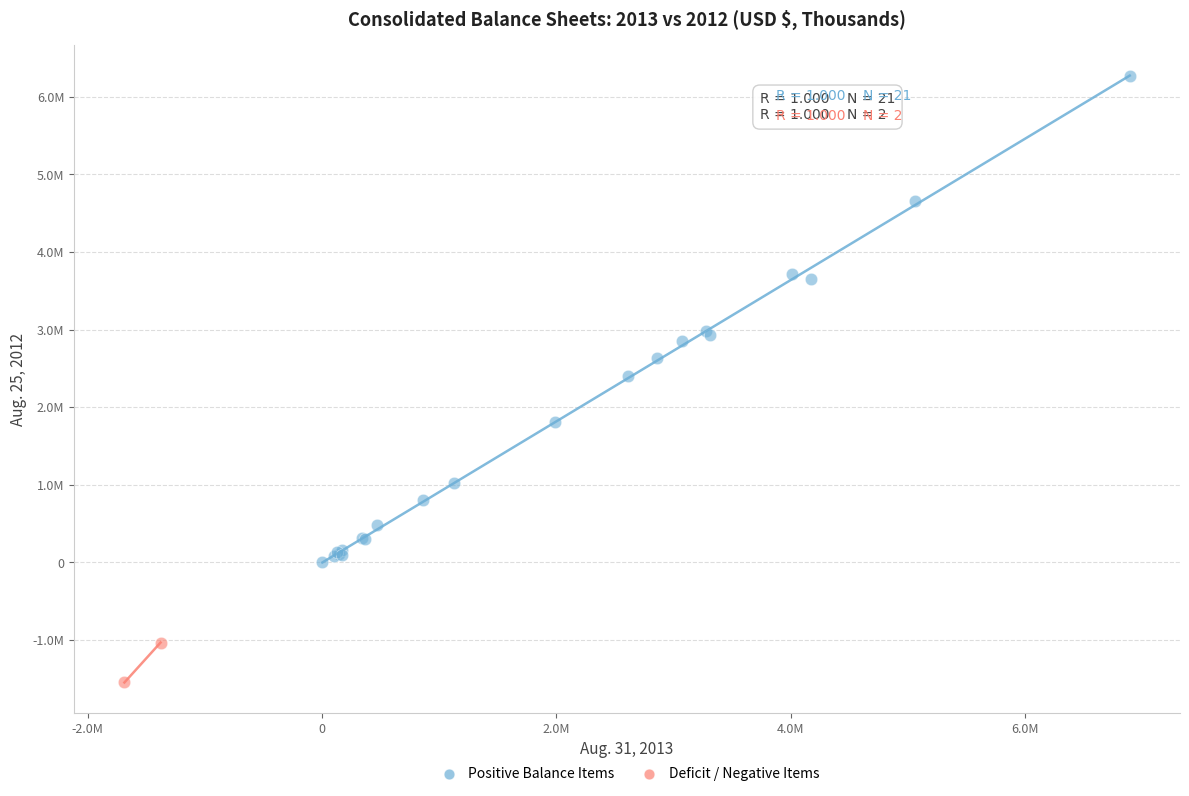

Which series reaches the maximum Y coordinate?

Positive Balance Items